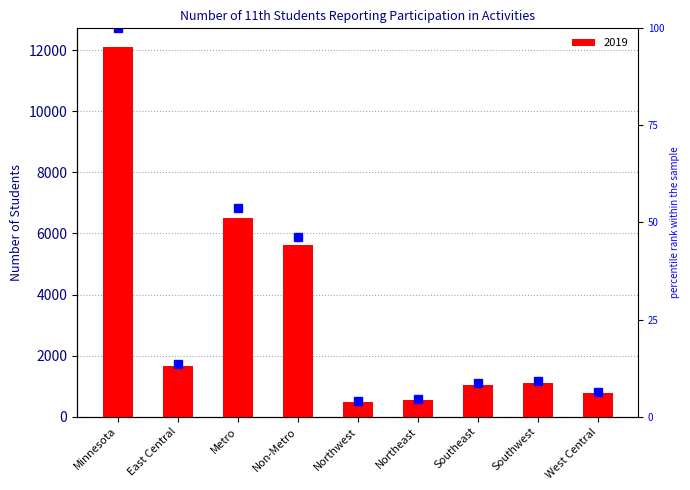

Reading right to left, what are all the values shown in this chart?

773	1114	1048	552	478	5609	6507	1644	12116